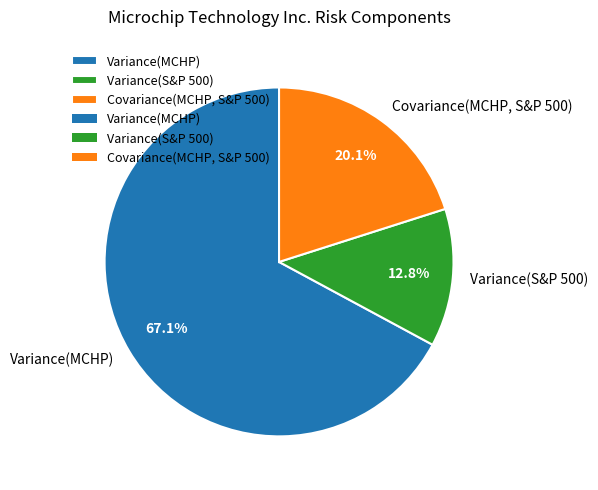

Rank the categories by value from lowest to highest.

Variance(S&P 500), Covariance(MCHP, S&P 500), Variance(MCHP)